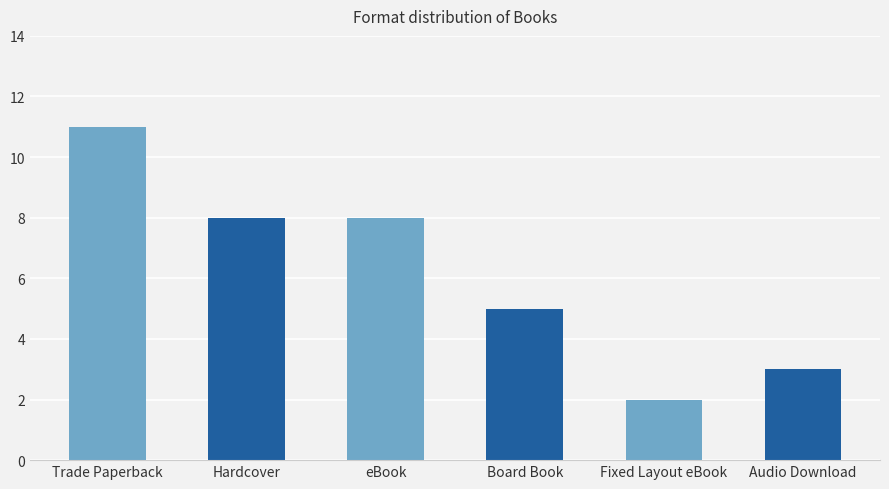

Is it true that the value at Audio Download is 3?

True